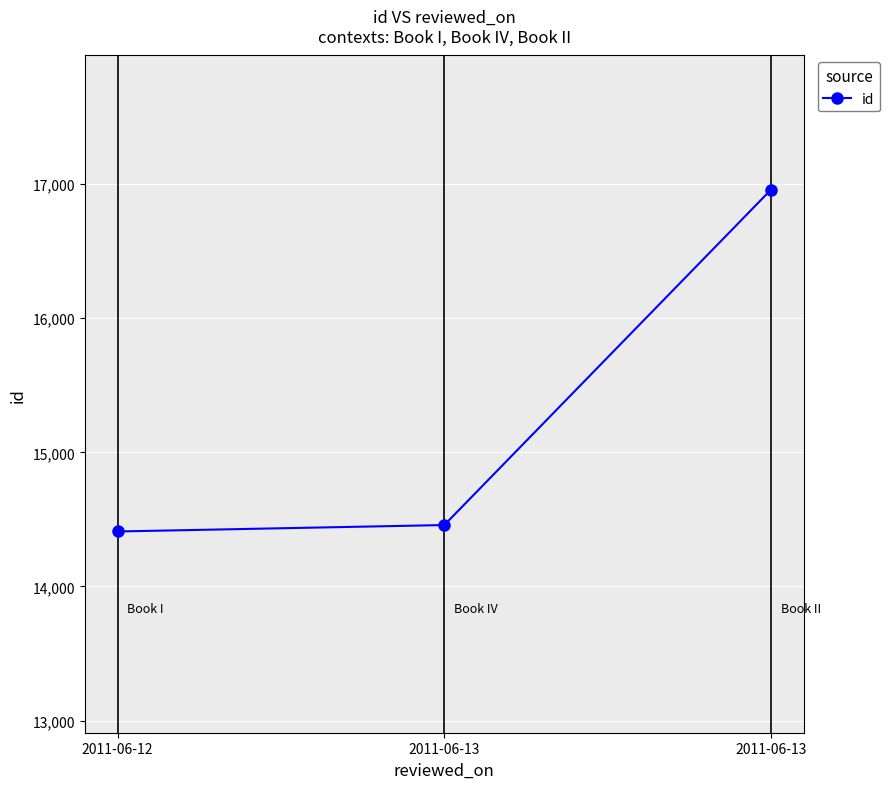

Which label corresponds to the largest value in the chart?

2011-06-13